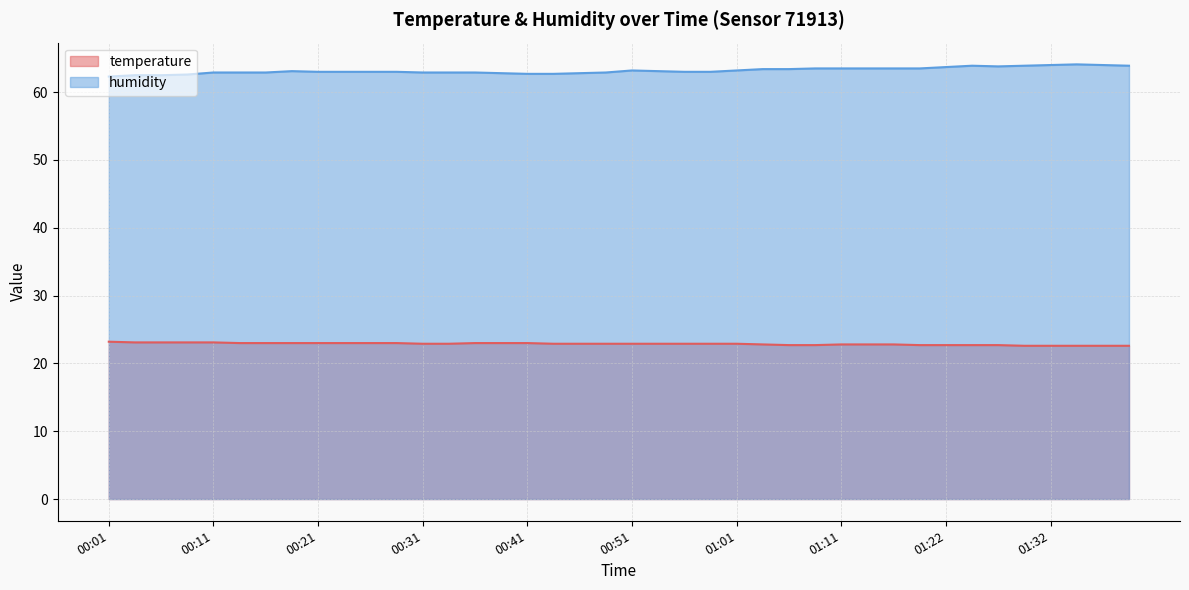

What is the value of the humidity point at the 40th from the left?

63.9